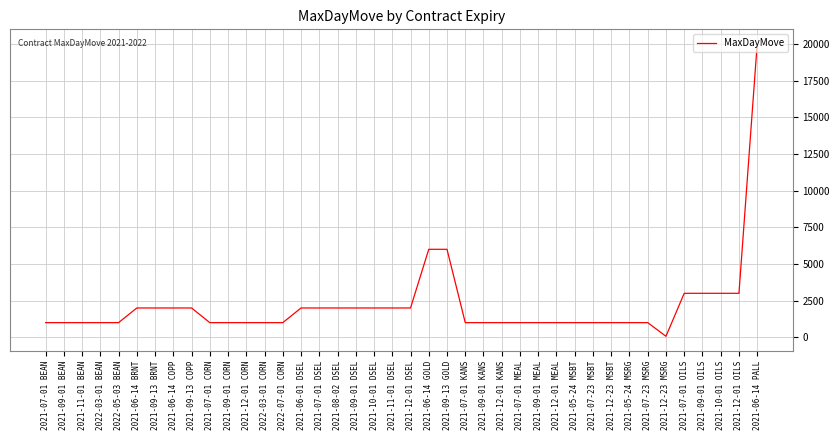

How many values are below 1000?

1